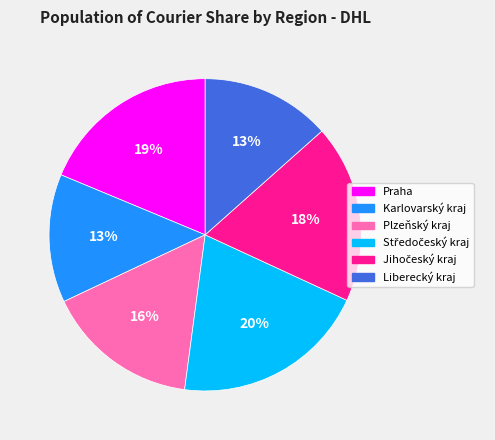

To the nearest percent, what is the average slice percentage?

17%